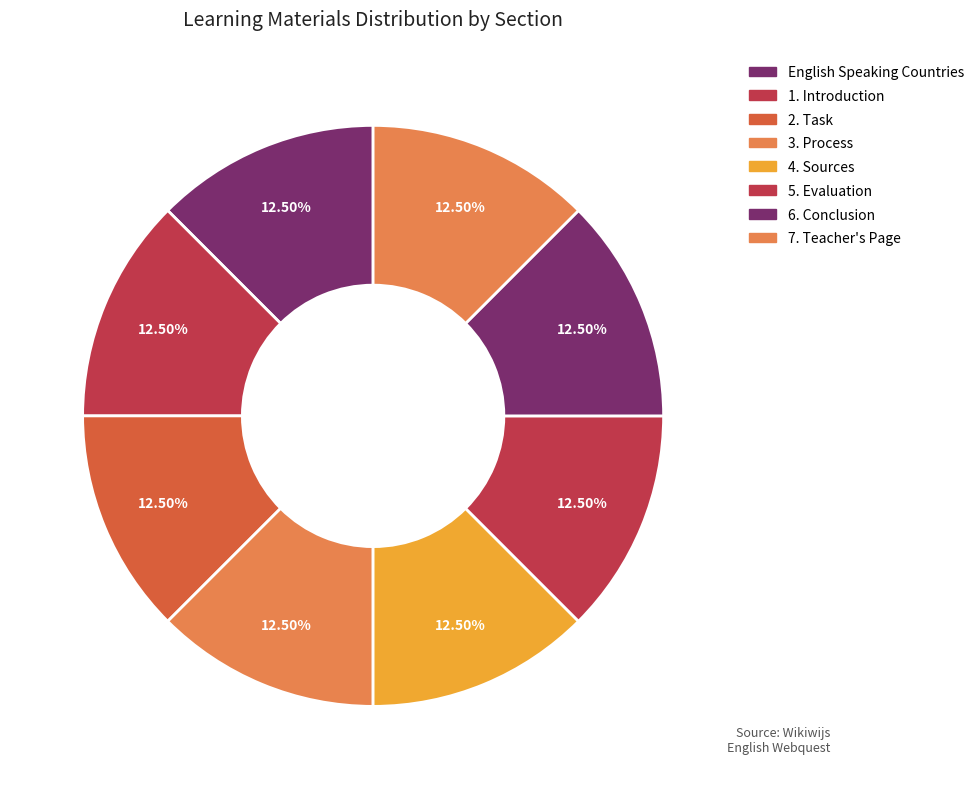

Is it true that 5. Evaluation is 13% of the pie?

True